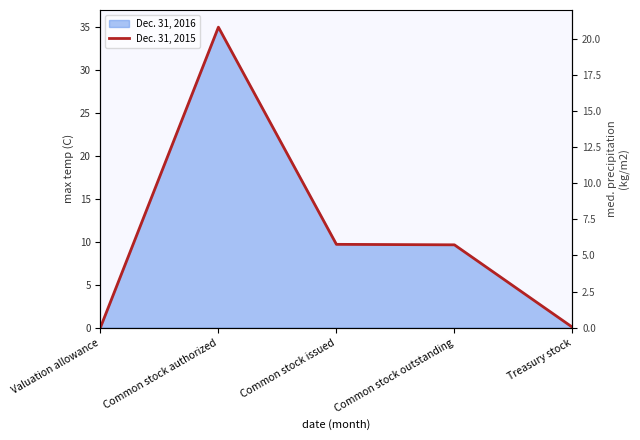

Is it true that the value at Common stock issued is 9.7?

True